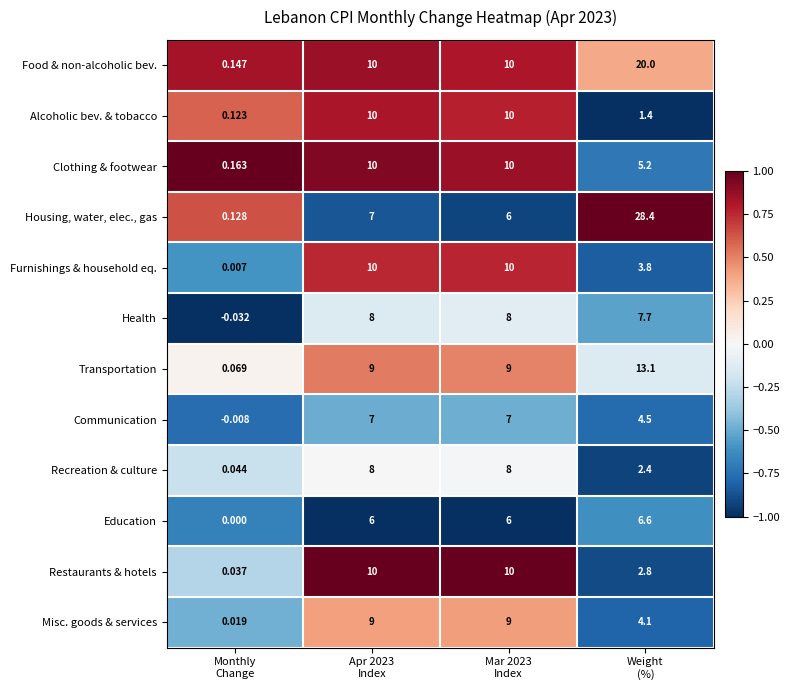

Which series has the largest range (max minus min)?

Housing, water, elec., gas